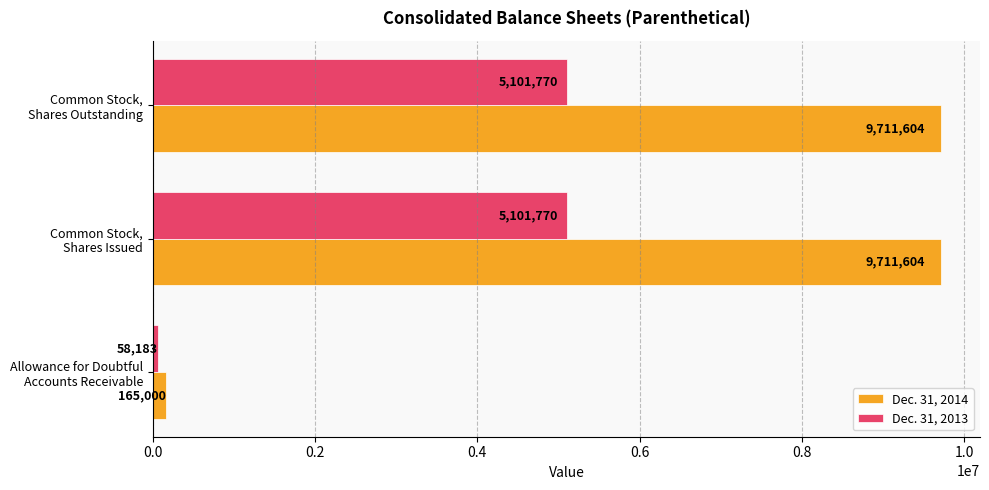

Which series has the largest total across all categories?

Dec. 31, 2014